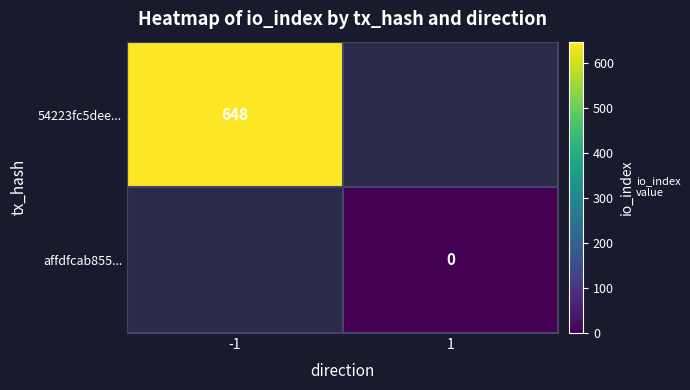

True or false: 54223fc5dee... has a value of 648 at -1.

True